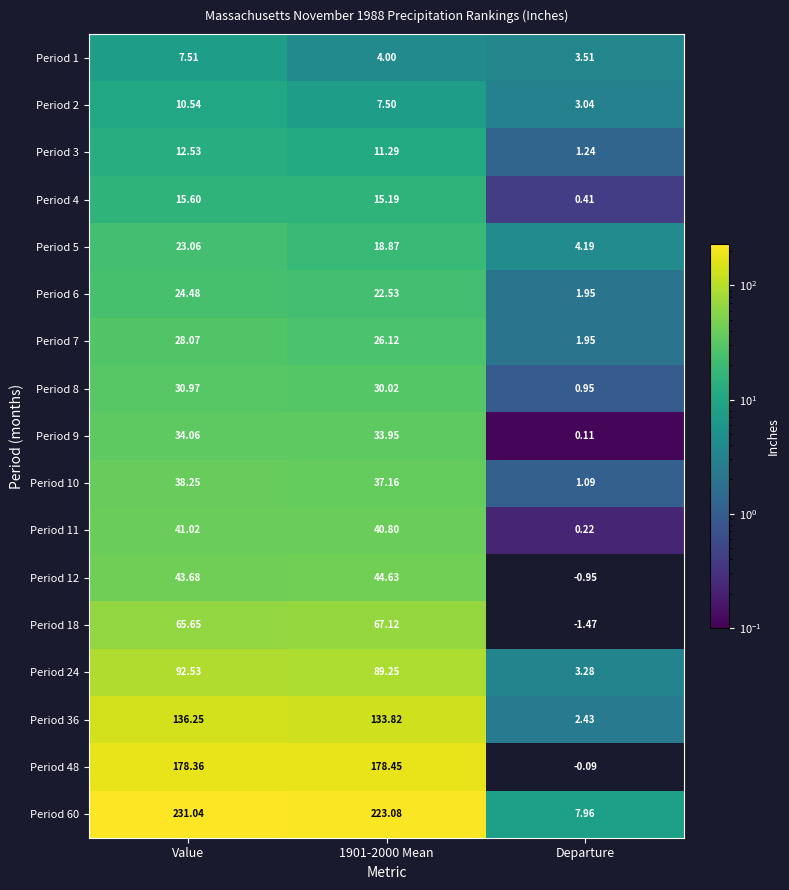

At which label does Period 1 first exceed 4?

Value